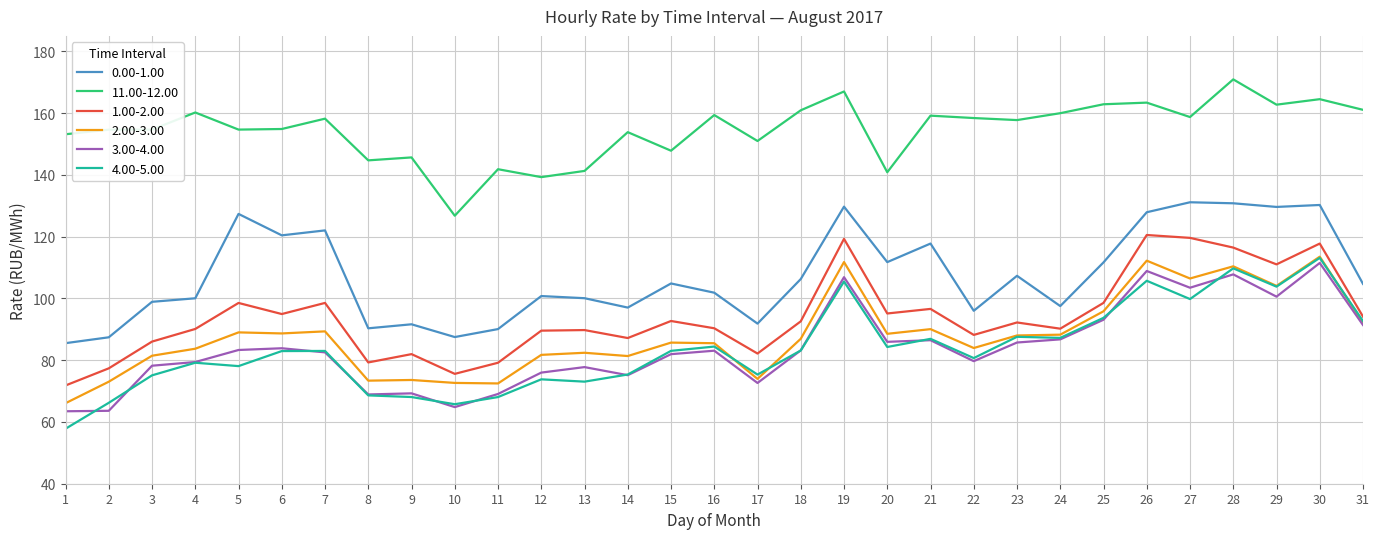

What is the total value across all series at 10?

493.0